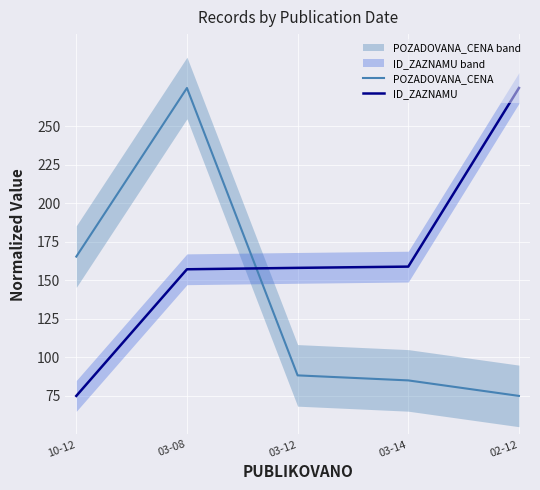

What is the value of the ID_ZAZNAMU point at the 5th from the left?

275.0